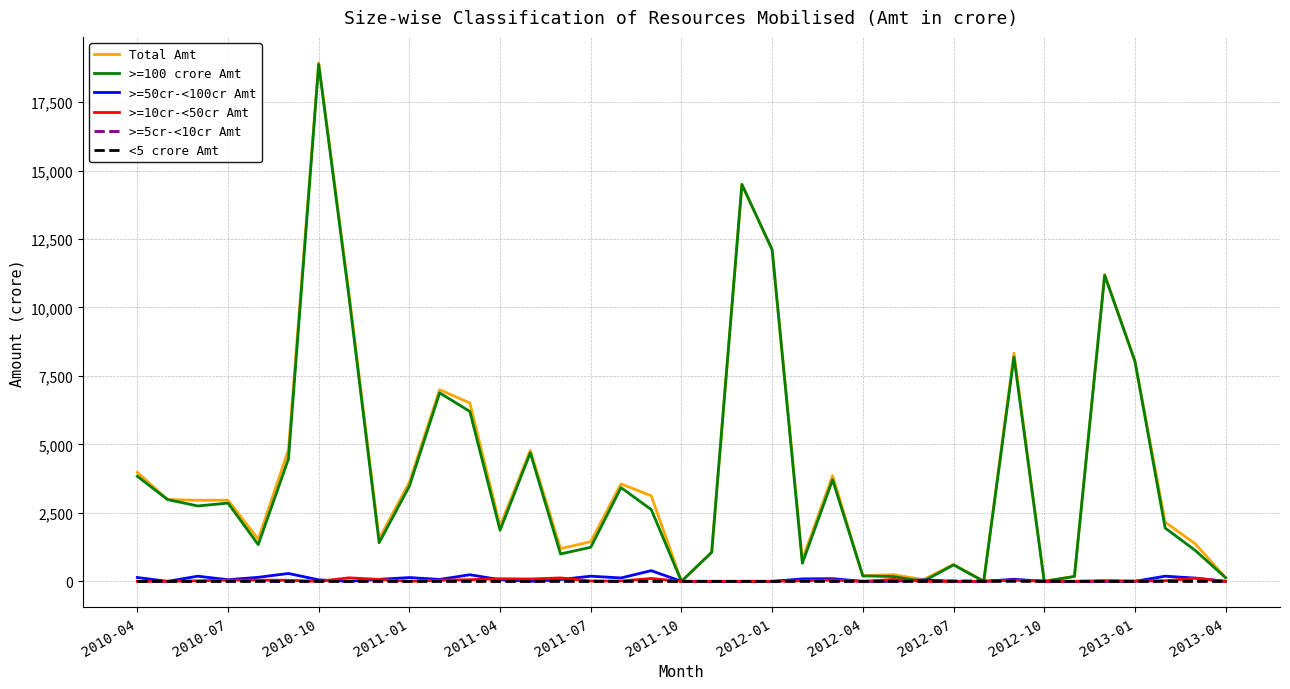

What is the greatest value displayed?

18933.9